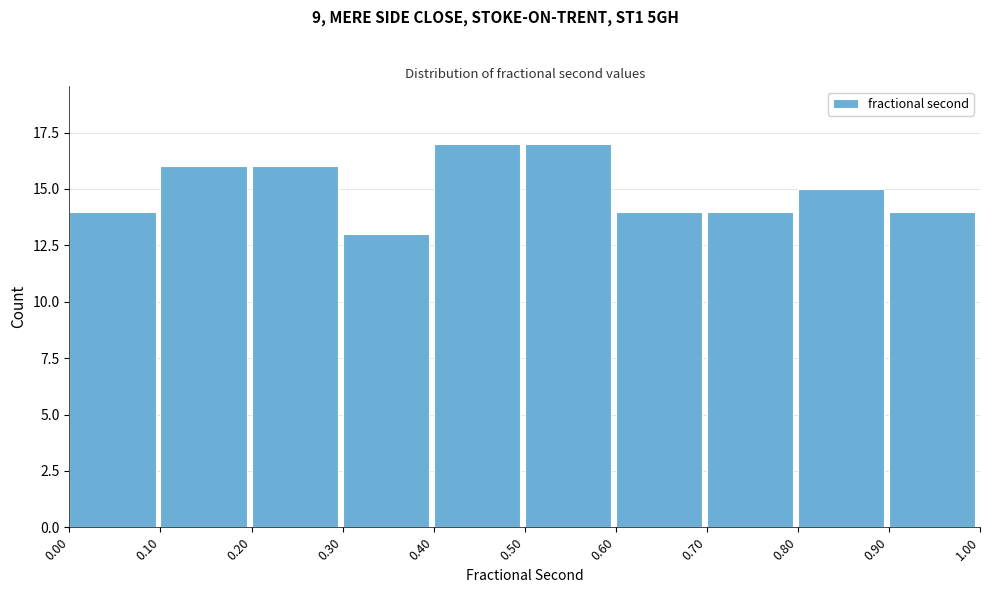

Reading left to right, list every bar in this chart as the range it spans on the x-axis followed by its height. The values are not printed on the chart, so give them approximately, as read against the axis.

0.00 to 0.10: 14
0.10 to 0.20: 16
0.20 to 0.30: 16
0.30 to 0.40: 13
0.40 to 0.50: 17
0.50 to 0.60: 17
0.60 to 0.70: 14
0.70 to 0.80: 14
0.80 to 0.90: 15
0.90 to 1.00: 14